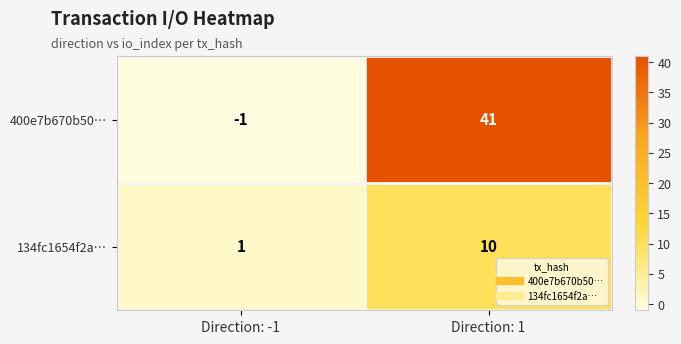

What is the greatest value displayed?

41